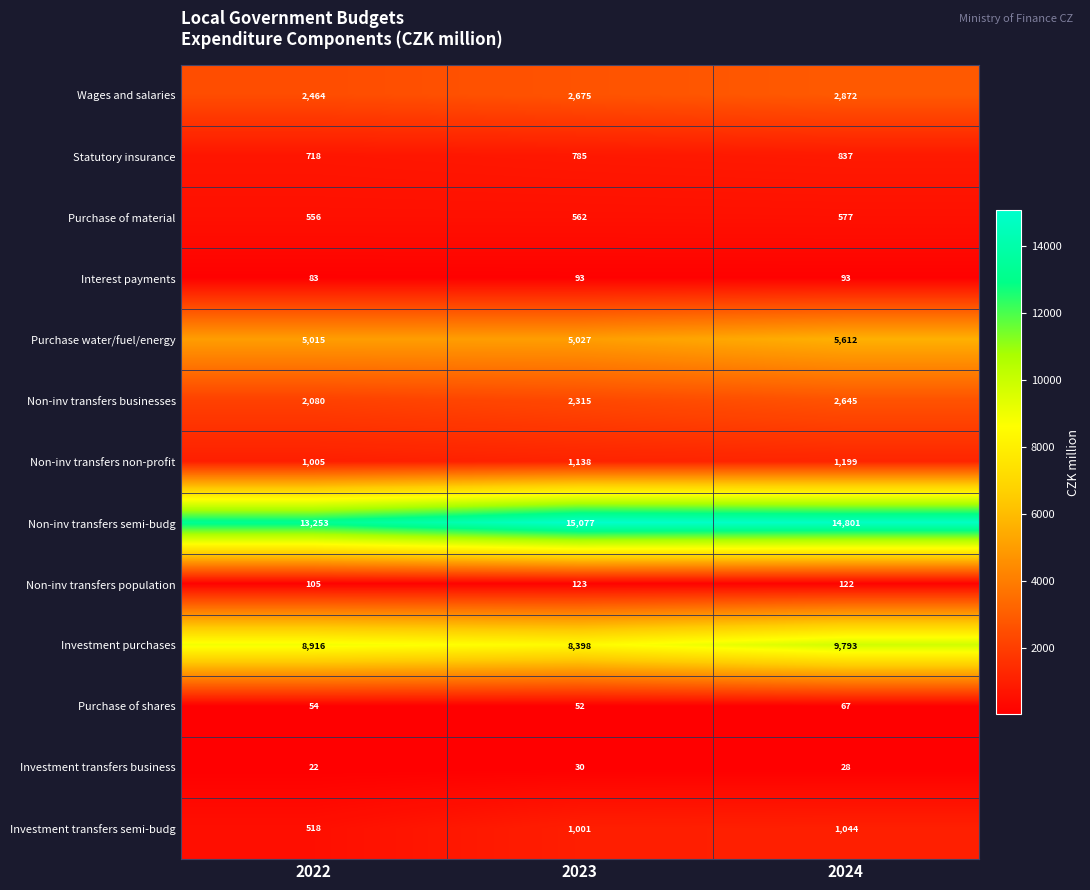

Count the number of categories in the chart.

3